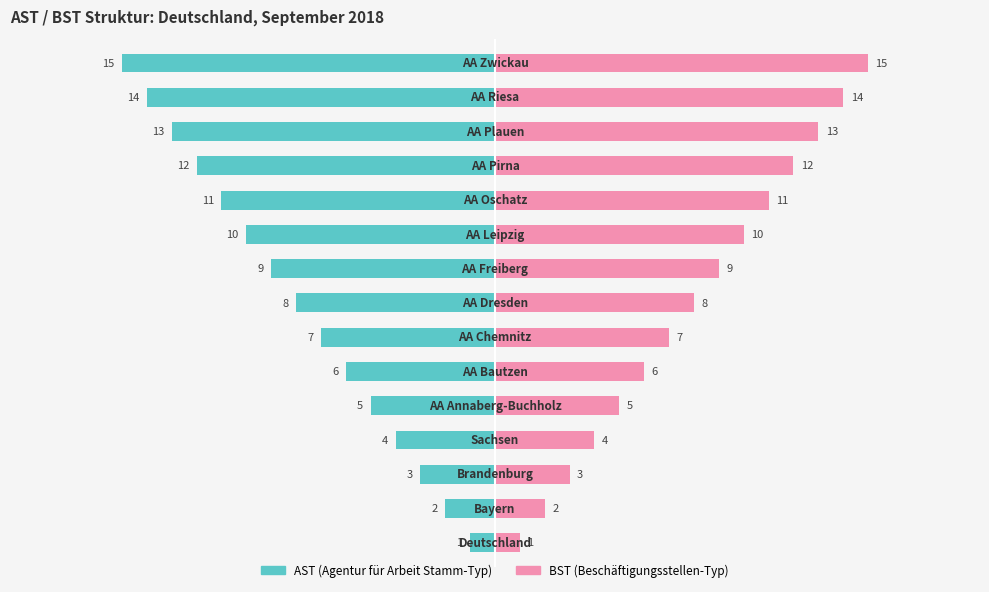

What is the difference between the maximum and second lowest values in the AST series?

13